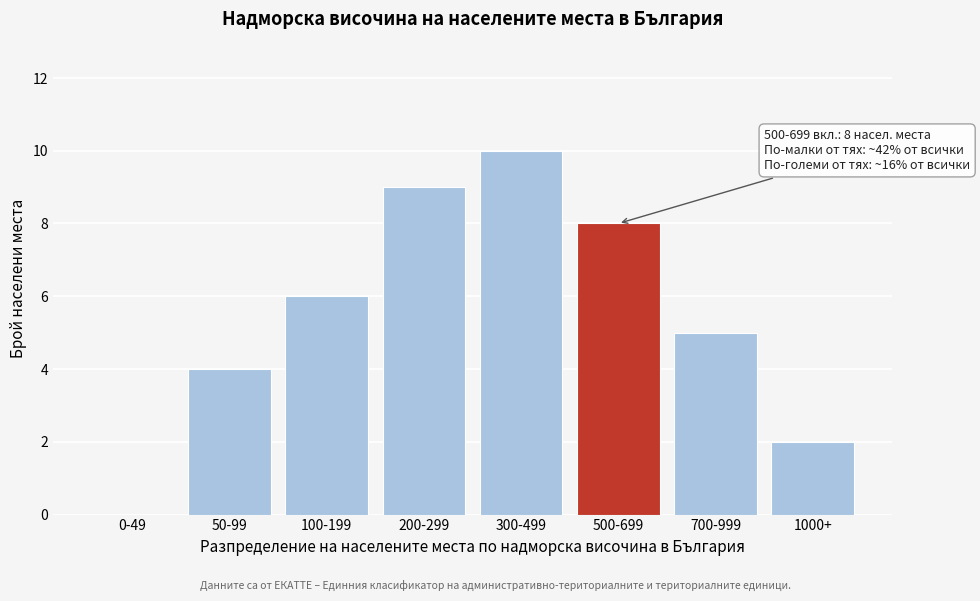

Reading right to left, list all the values displayed in this chart.

1000+=2	700-999=5	500-699=8	300-499=10	200-299=9	100-199=6	50-99=4	0-49=0